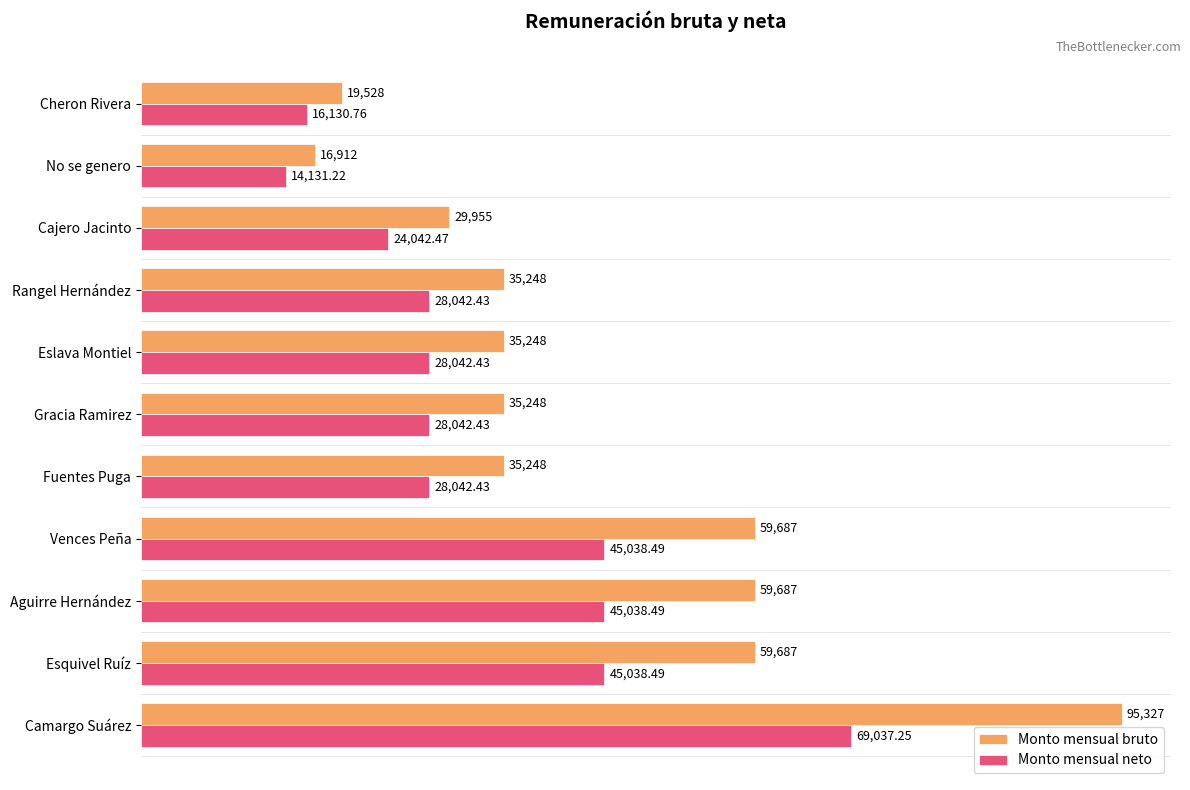

Which series has the widest spread of values?

Monto mensual bruto